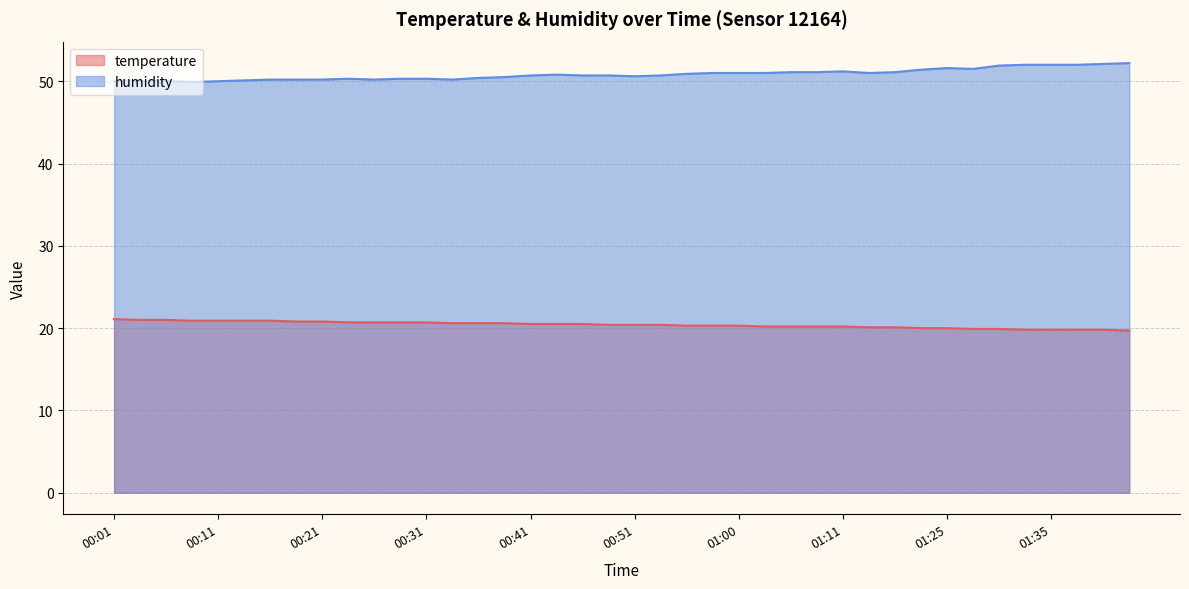

How many values in the temperature series exceed 20?

31